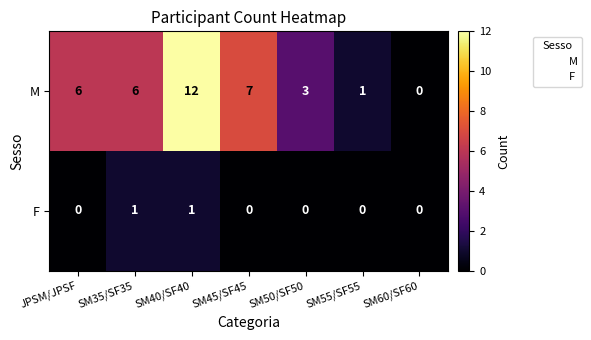

List the series in order of their overall mean, lowest first.

F, M